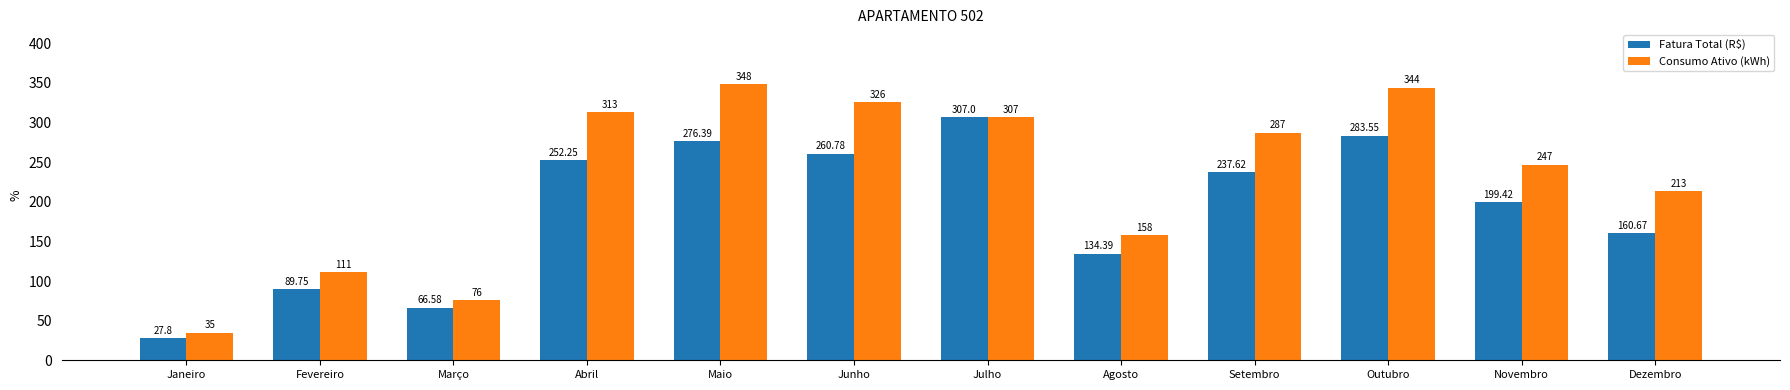

What value does the Consumo Ativo (kWh) series have at Março?

76.0